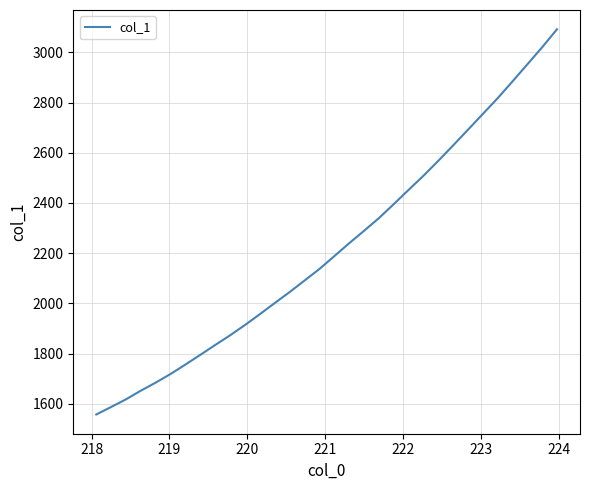

What is the minimum value shown in the chart?

1557.4